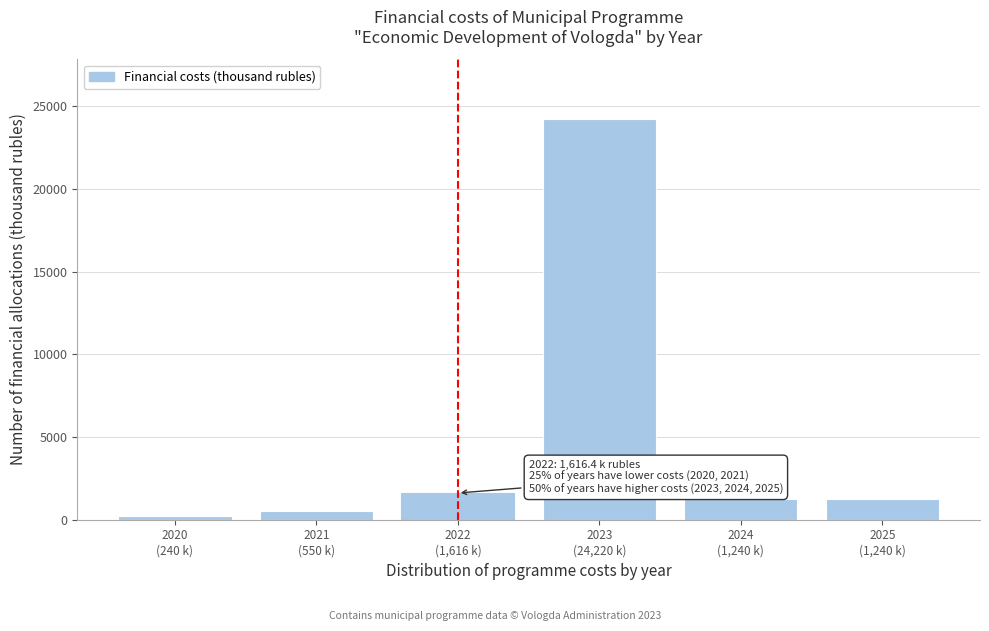

Reading left to right, extract all data points from this chart.

240.0	550.0	1616.4	24220.0	1240.0	1240.0